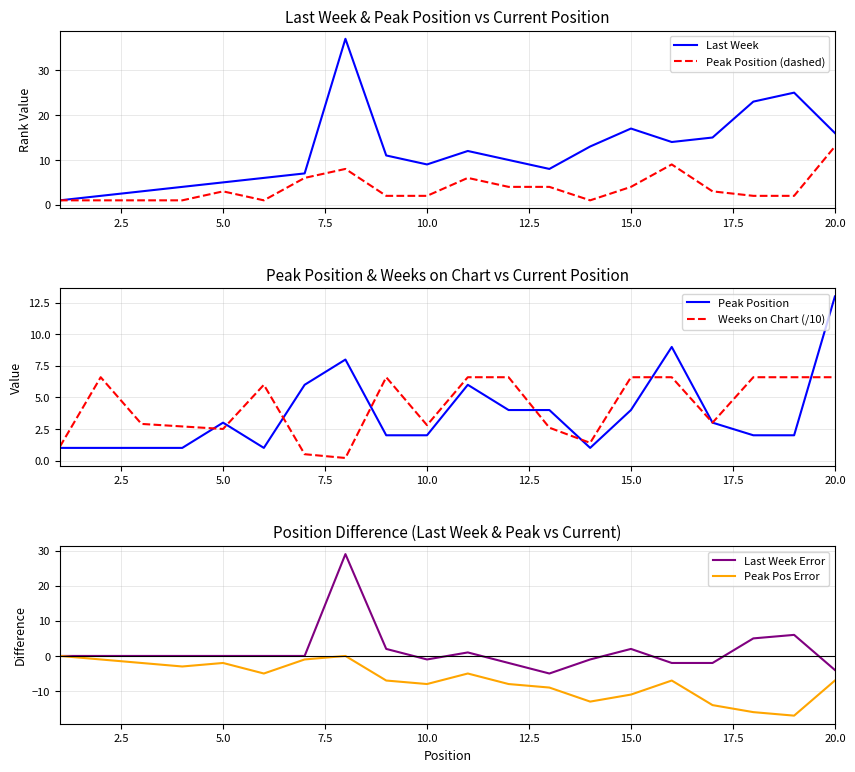

True or false: Peak Position (dashed) and Weeks on Chart (/10) cross at least once.

True